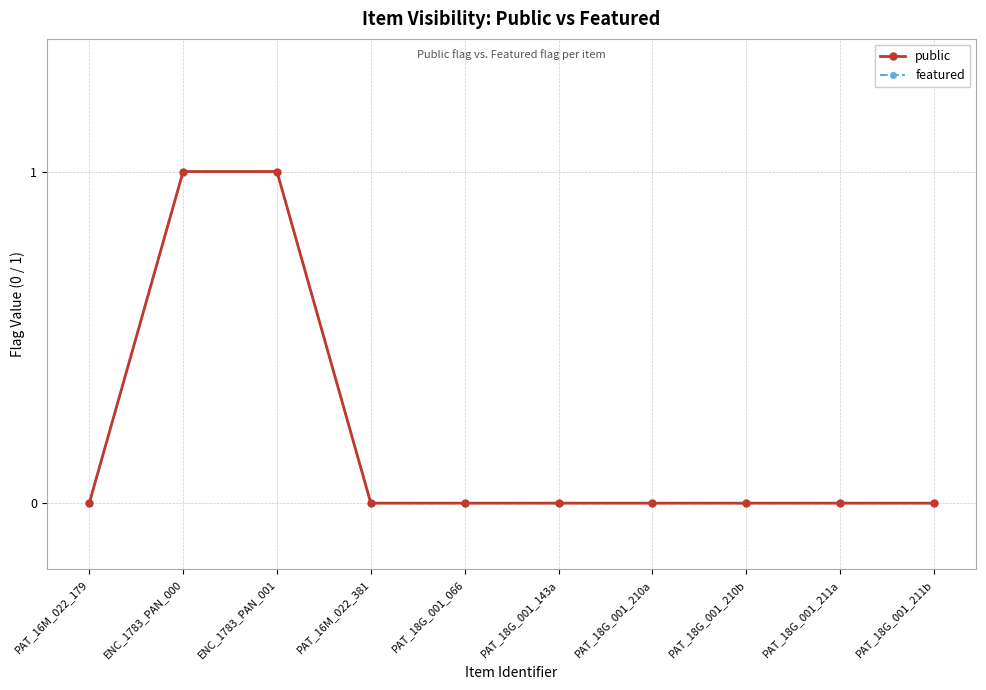

Reading left to right, list all the values displayed in this chart.

public: PAT_16M_022_179=0	ENC_1783_PAN_000=1	ENC_1783_PAN_001=1	PAT_16M_022_381=0	PAT_18G_001_066=0	PAT_18G_001_143a=0	PAT_18G_001_210a=0	PAT_18G_001_210b=0	PAT_18G_001_211a=0	PAT_18G_001_211b=0
featured: PAT_16M_022_179=0	ENC_1783_PAN_000=1	ENC_1783_PAN_001=1	PAT_16M_022_381=0	PAT_18G_001_066=0	PAT_18G_001_143a=0	PAT_18G_001_210a=0	PAT_18G_001_210b=0	PAT_18G_001_211a=0	PAT_18G_001_211b=0